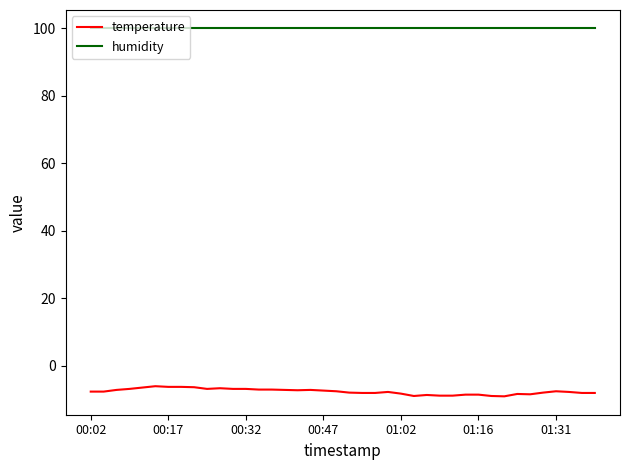

True or false: temperature and humidity cross at least once.

False